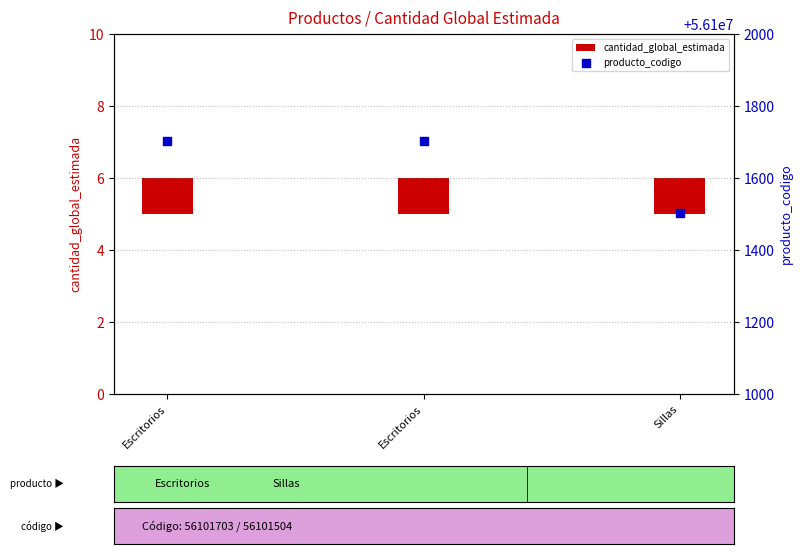

Which series contains the highest Y value?

producto_codigo